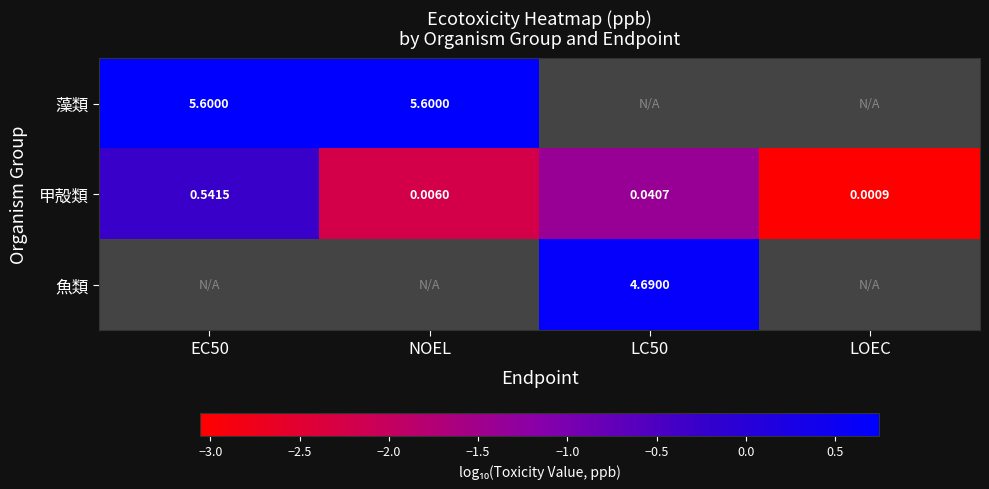

At which label is 甲殻類 closest to 0?

LOEC